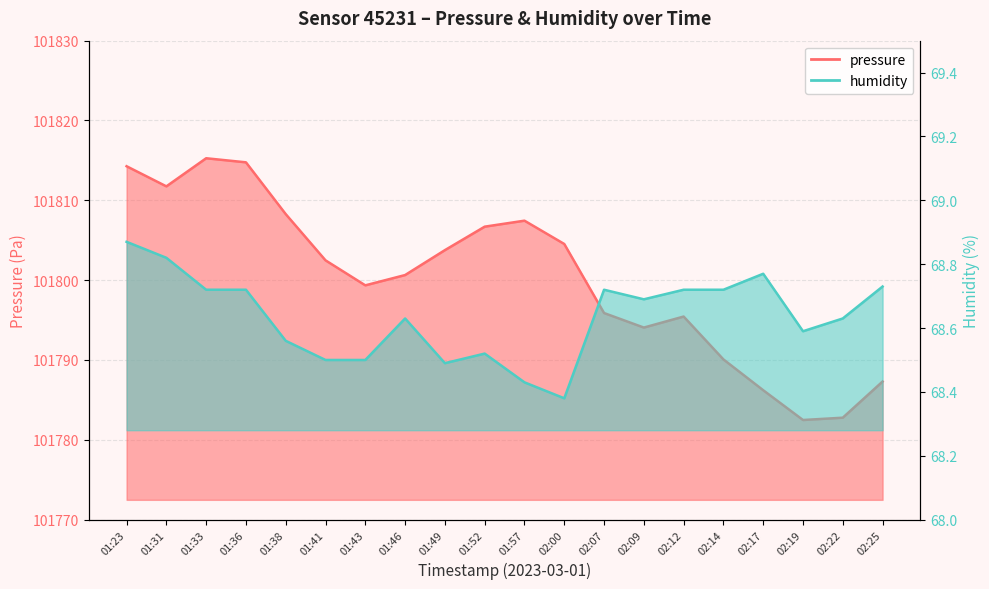

What is the lowest value of the pressure series?

101782.5